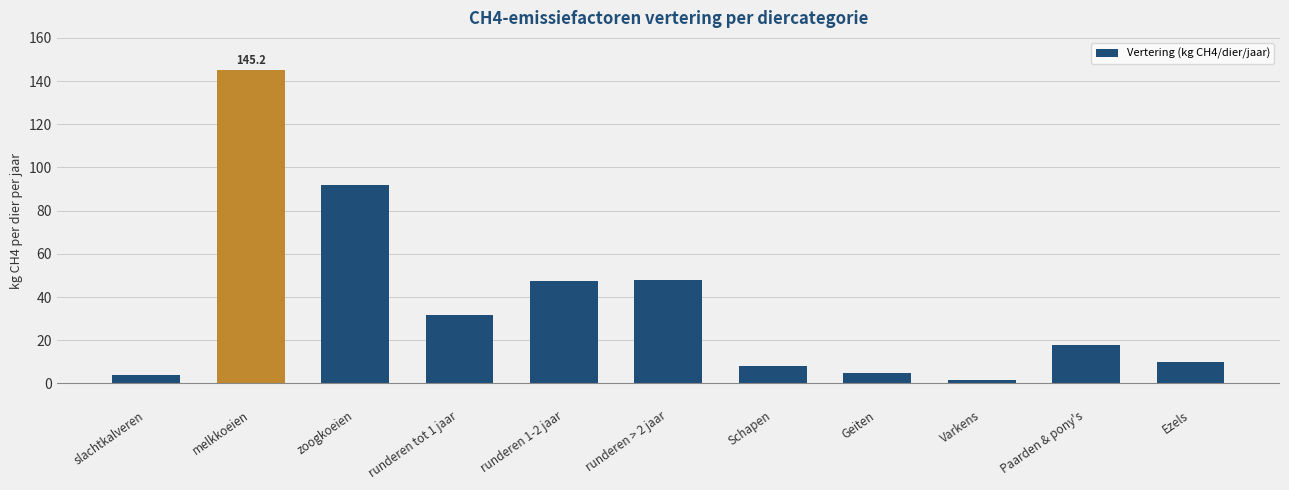

What is the ratio of the value at melkkoeien to the value at Schapen?

18.1